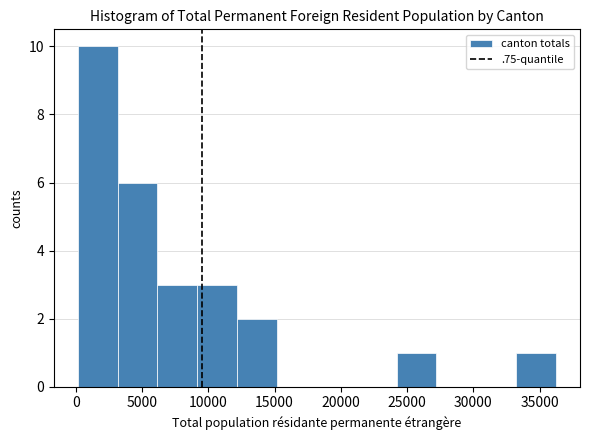

Reading left to right, transcribe this chart: for each bar, give the range it covers on the x-axis and its height. Neither the bar edges nor the heights are printed on the chart, so give them approximately, as read against the axes.

0 to 3000: 10
3000 to 6000: 6
6000 to 9000: 3
9000 to 12000: 3
12000 to 15000: 2
15000 to 18000: 0
18000 to 21000: 0
21000 to 24000: 0
24000 to 27000: 1
27000 to 30000: 0
30000 to 33000: 0
33000 to 36000: 1